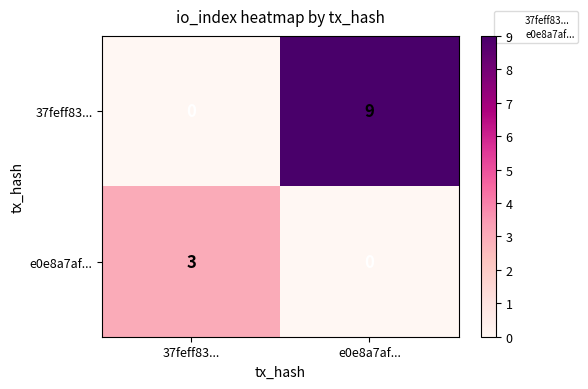

What is the sum of all 37feff83... values?

9